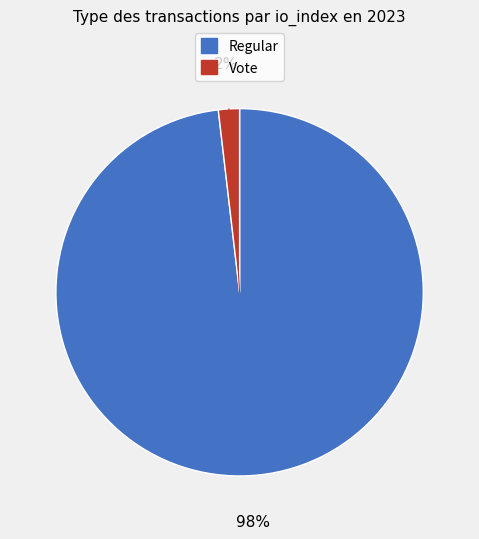

What is the smallest slice in the pie chart?

Vote